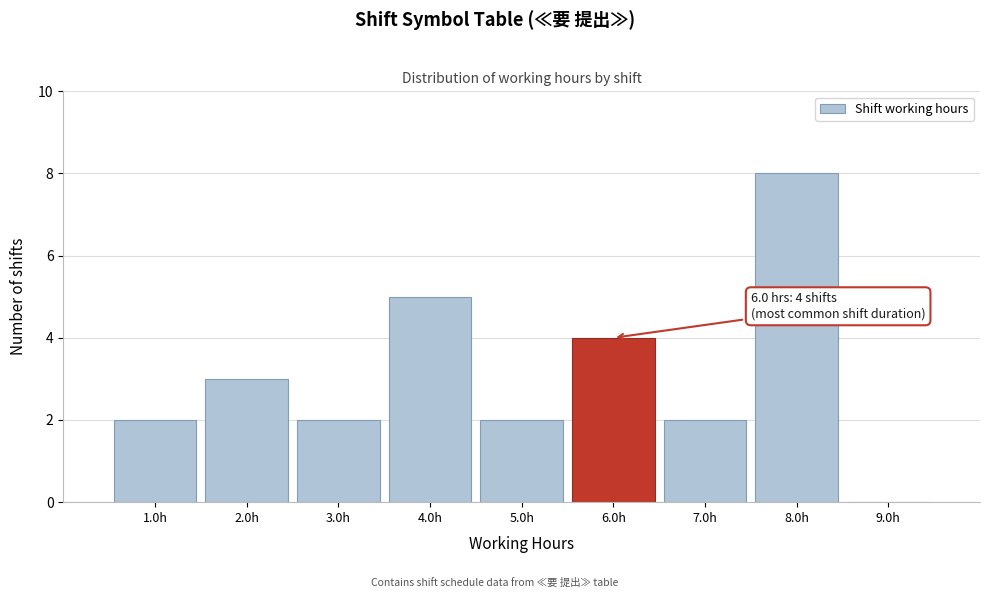

Over which range of the x-axis is the bar tallest?

7.5 to 8.5